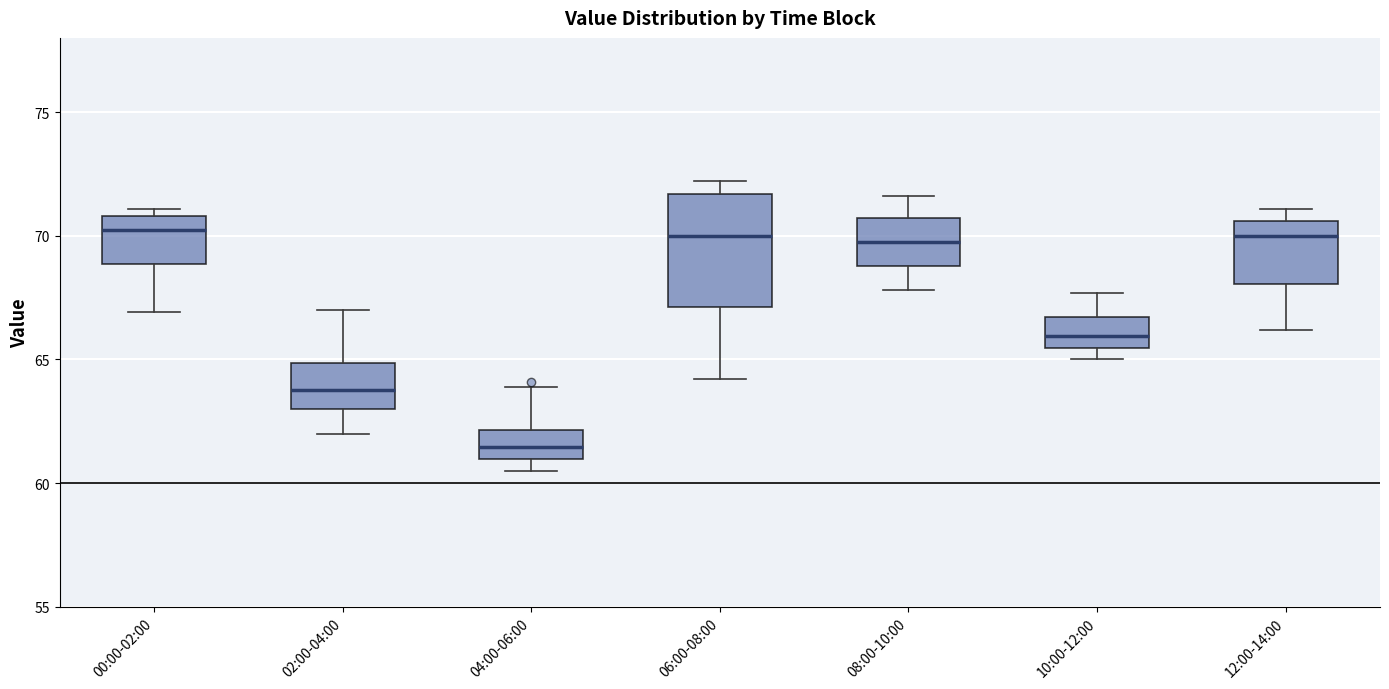

Comparing the boxes themselves (not the whiskers), which one is the tallest?

06:00-08:00